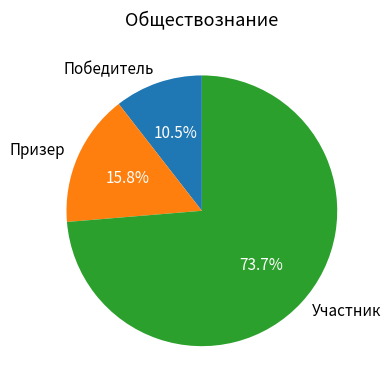

Which category has the biggest portion of the pie?

Участник